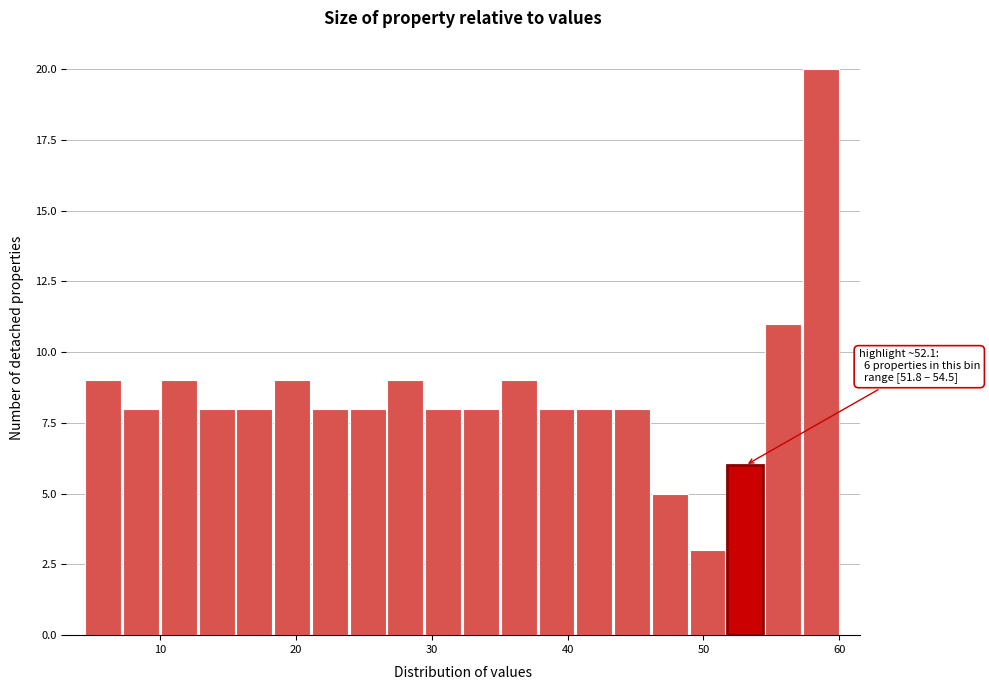

Around what value on the x-axis is the tallest bar? Give the approximate position of its centre, as read against the axis.

59